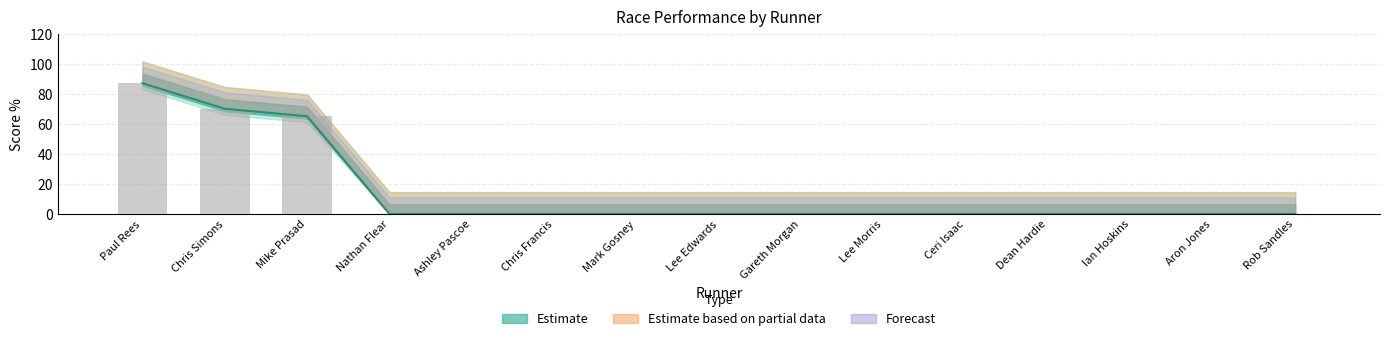

Reading left to right, list all the values displayed in this chart.

87	70	65	0	0	0	0	0	0	0	0	0	0	0	0